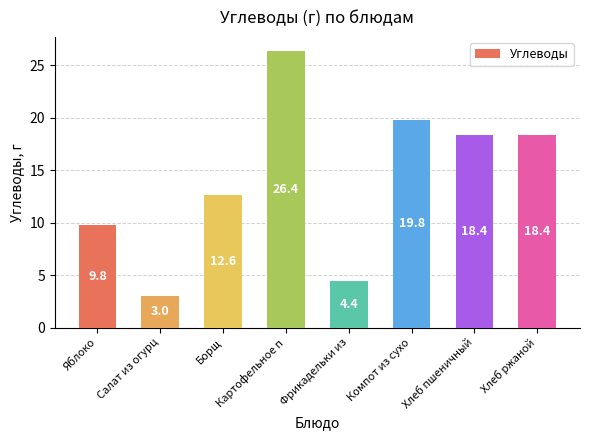

What is the difference between the maximum and minimum values?

23.4